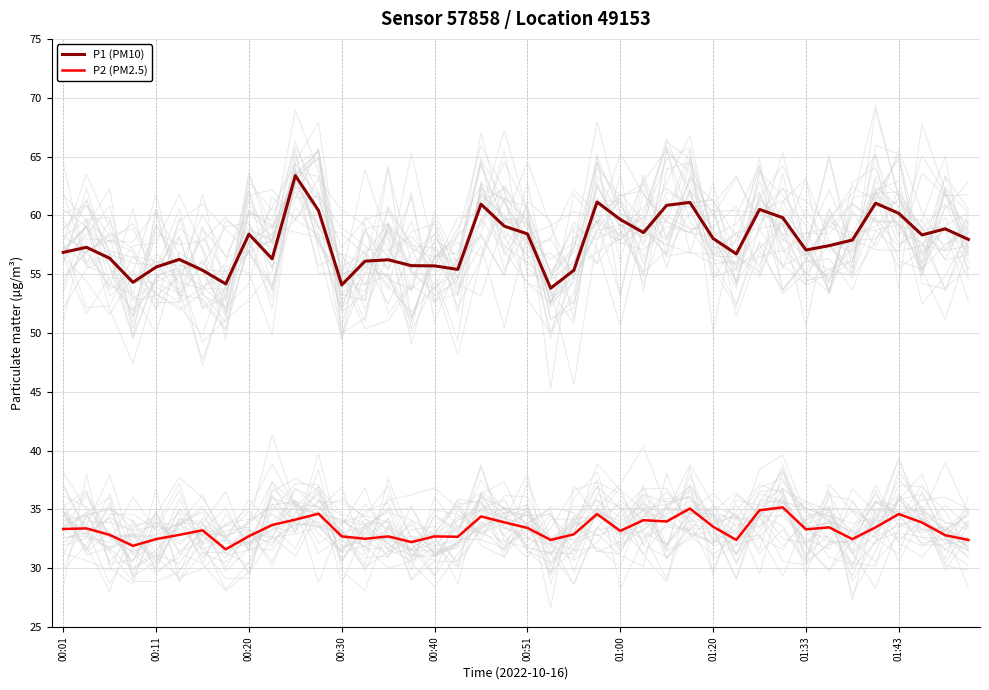

What is the minimum value for P1 (PM10)?

53.8